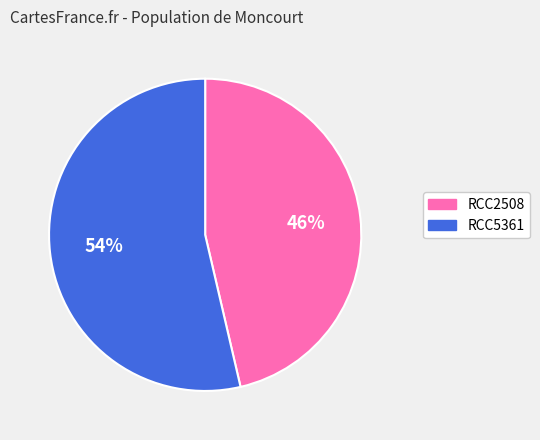

Between RCC2508 and RCC5361, which is larger?

RCC5361